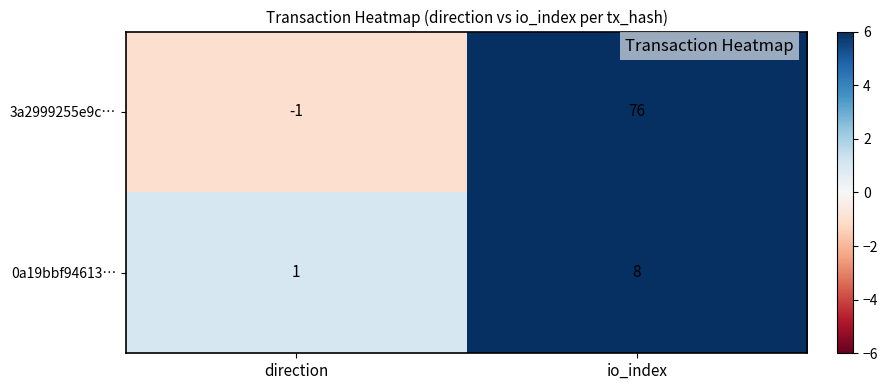

What is the spread (max minus min) of values at direction?

2